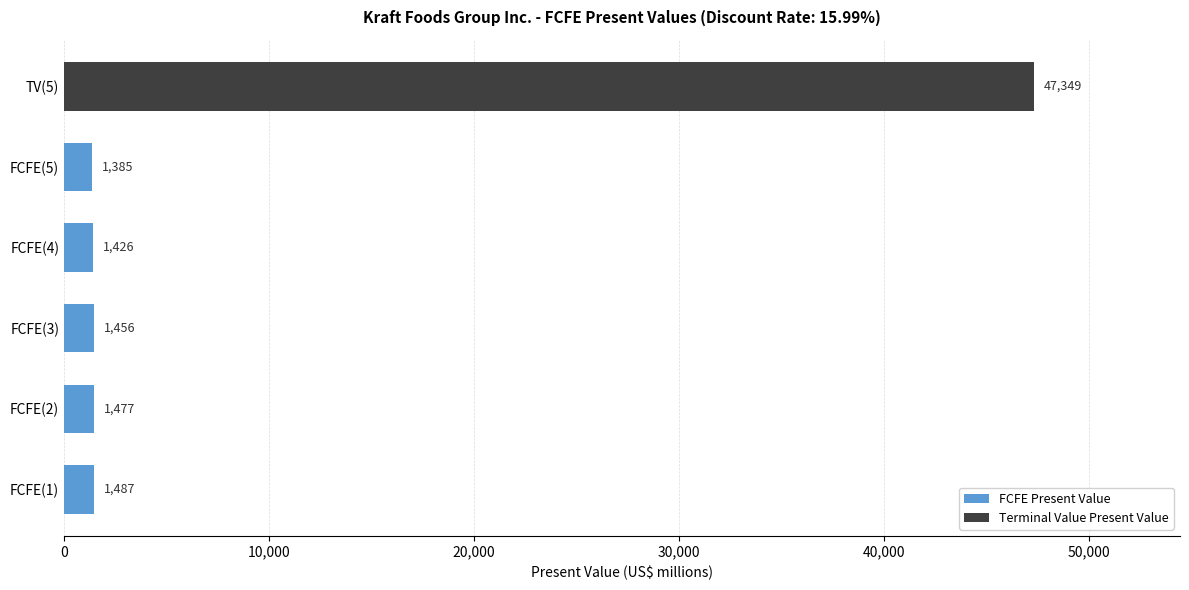

Reading bottom to top, transcribe all the data shown in this chart.

1487	1477	1456	1426	1385	47349